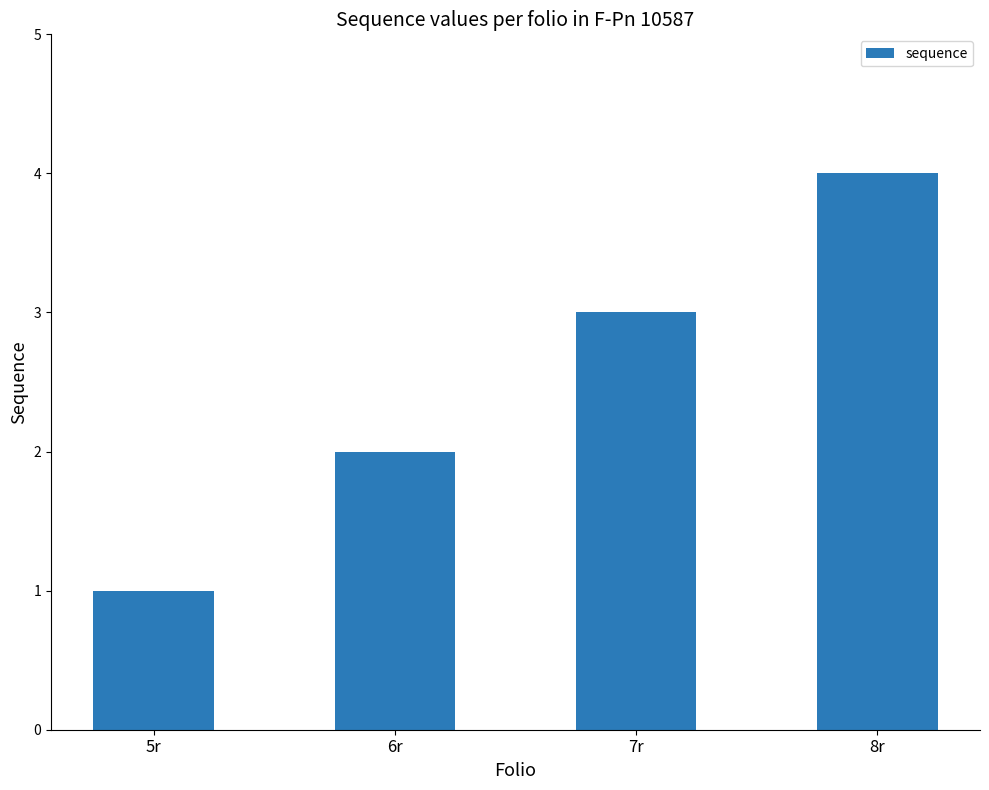

What is the change in value from 6r to 7r?

+1